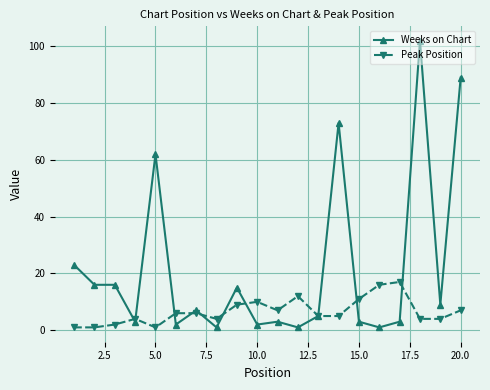

List the series in order of their overall mean, highest first.

Weeks on Chart, Peak Position